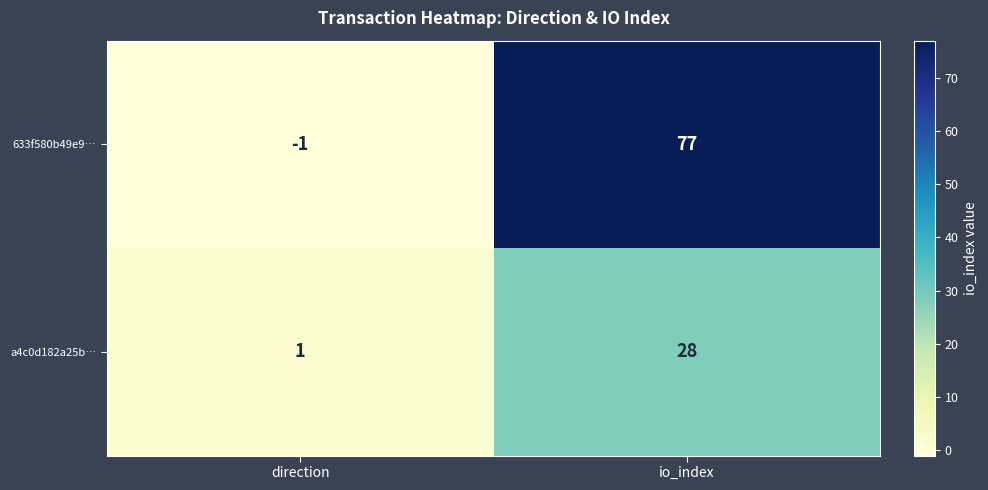

Rank the series by their average value, from lowest to highest.

a4c0d182a25b…, 633f580b49e9…